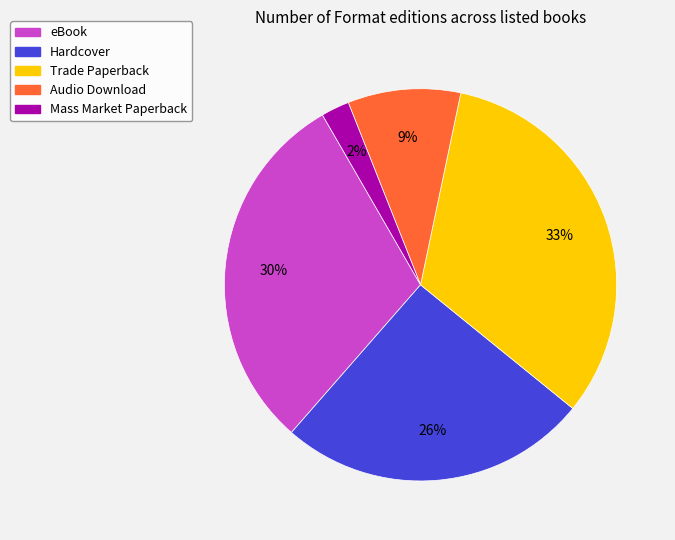

Which has a higher value, Audio Download or Trade Paperback?

Trade Paperback